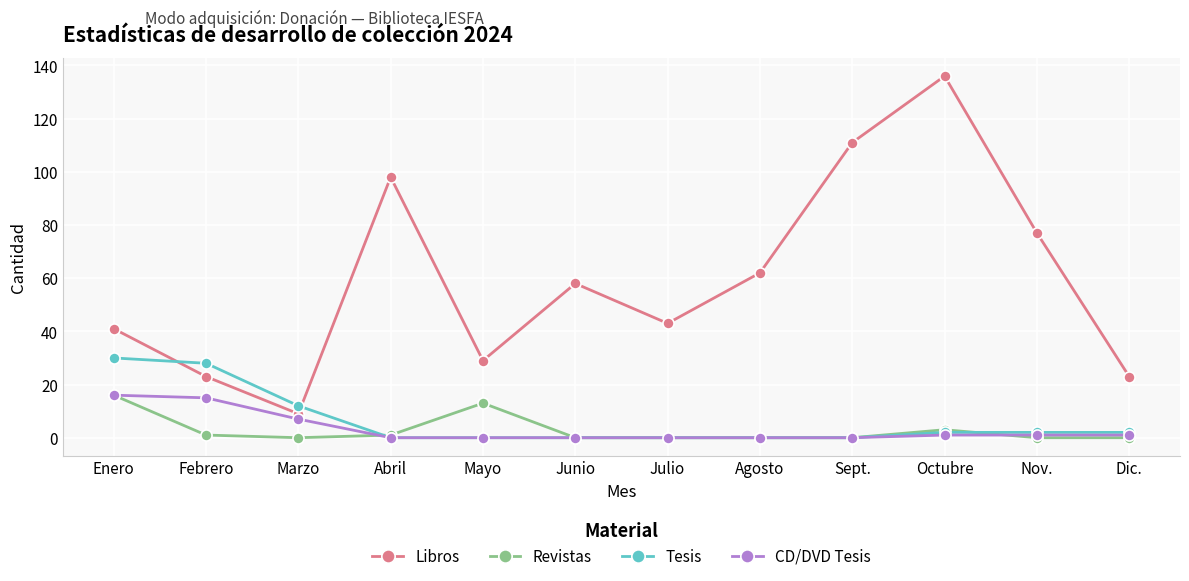

Which series changed the most between Marzo and Nov.?

Libros